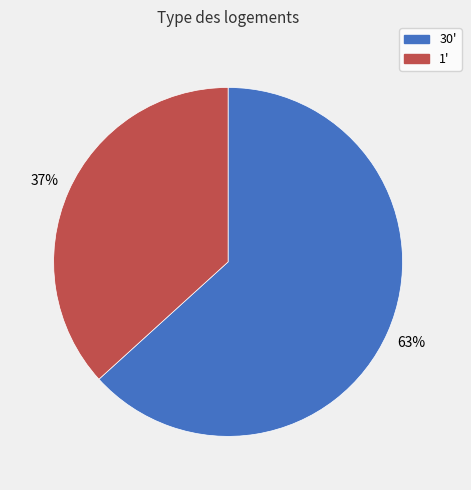

How many segments does this pie chart have?

2